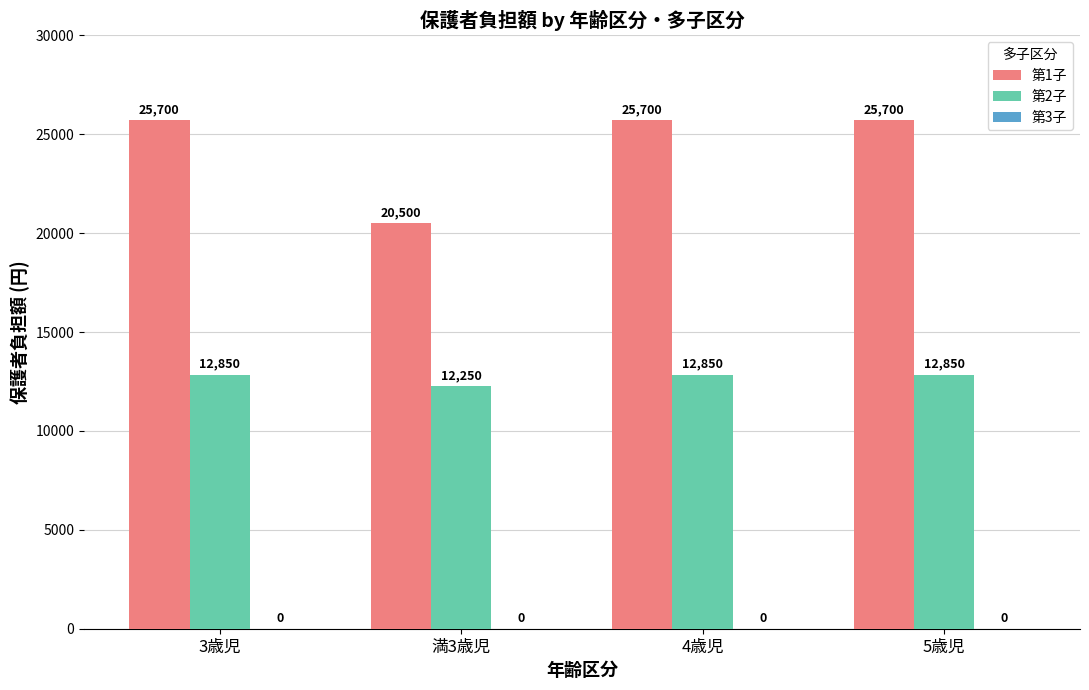

Rank the series by their maximum value, from lowest to highest.

第2子, 第1子